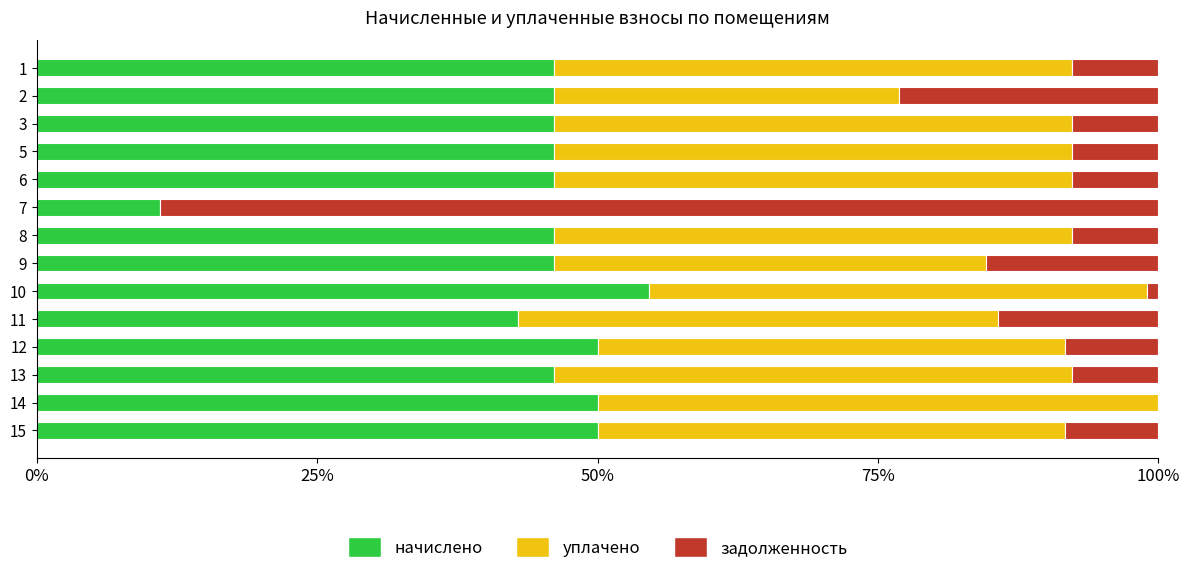

Is it true that начислено equals 50.0 at 14?

True